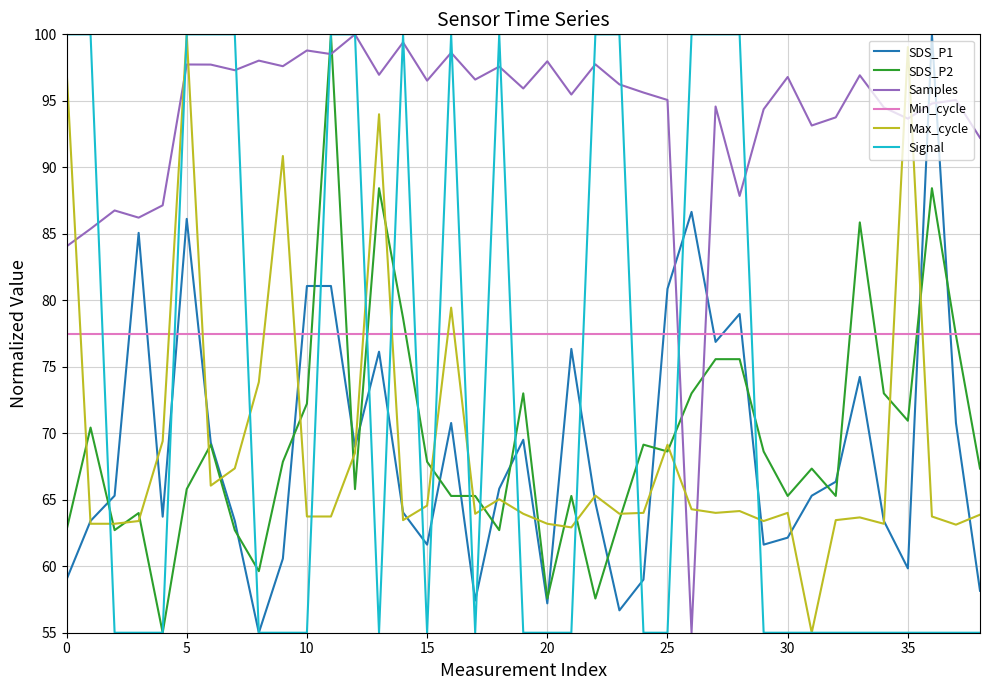

Count the number of data series in this chart.

6